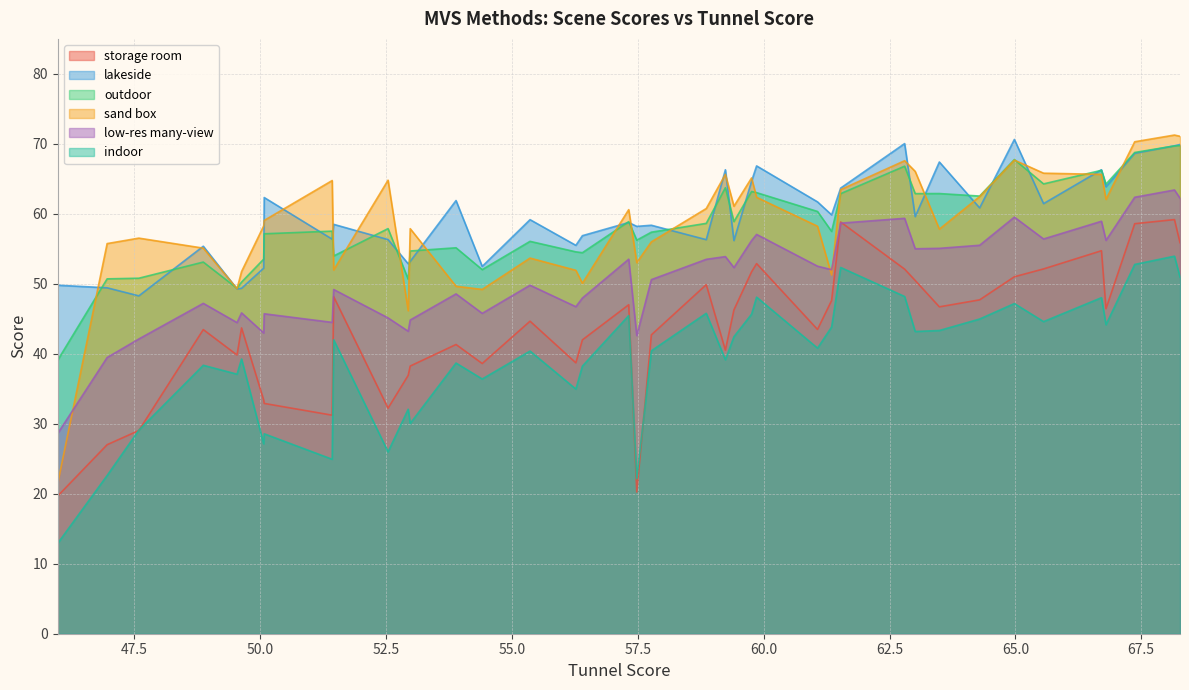

What is the greatest value displayed?

71.3